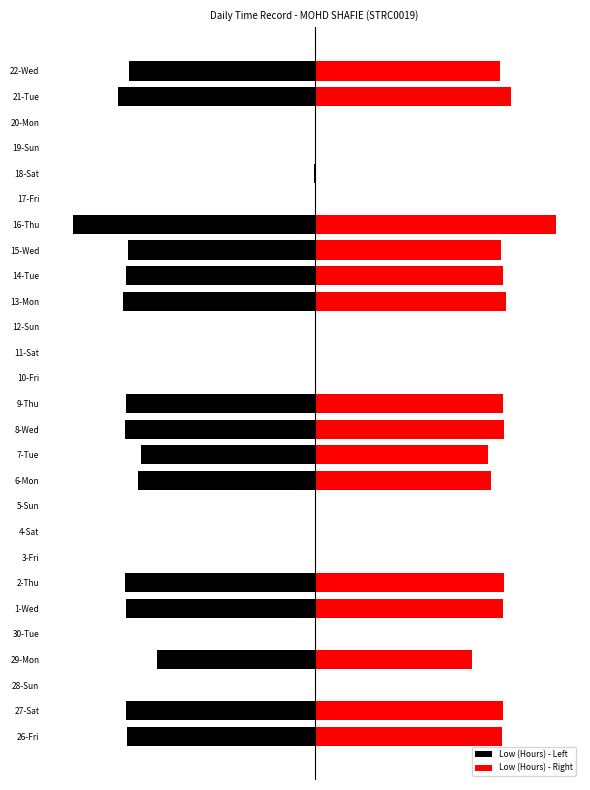

How many categories are shown in the chart?

27